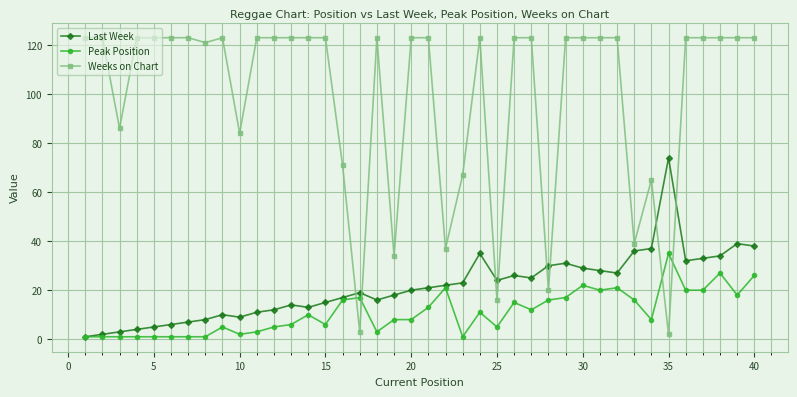

List the series in order of their peak value, highest first.

Weeks on Chart, Last Week, Peak Position